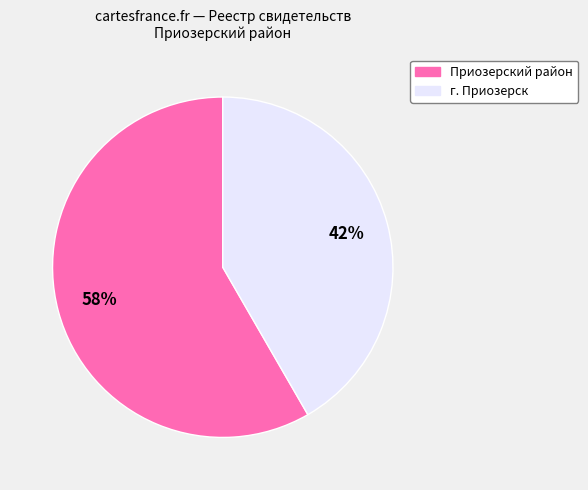

Does any single category account for the majority?

Yes